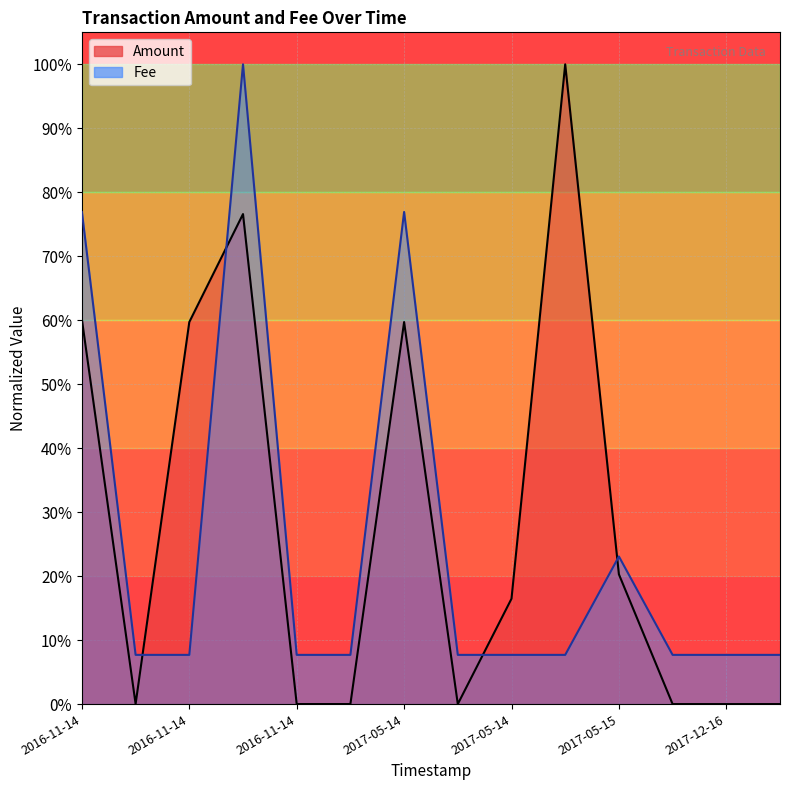

List the series in order of their overall mean, lowest first.

Fee, Amount